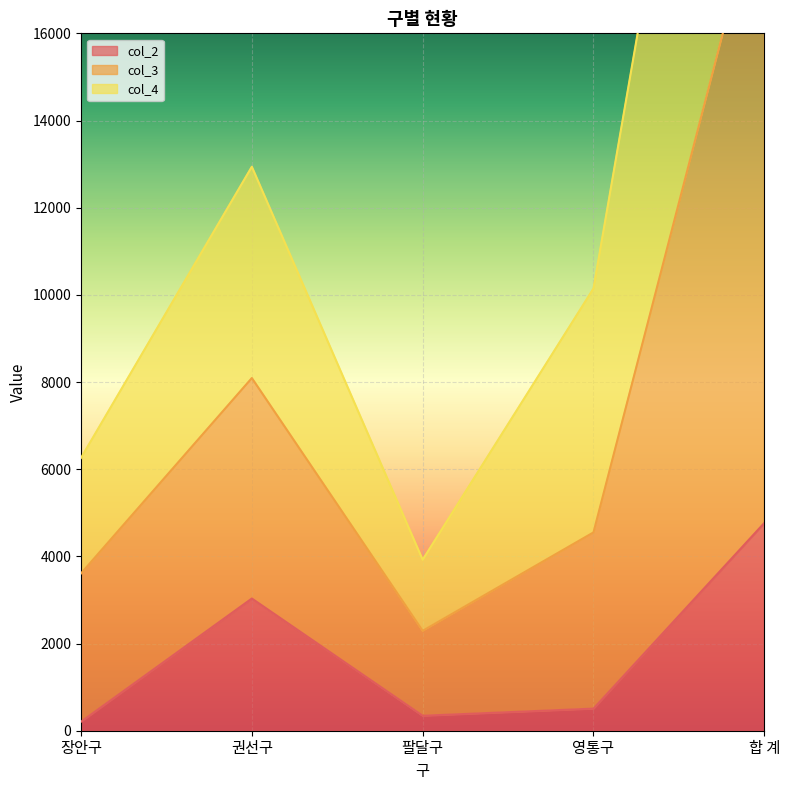

How many data points does each series have?

5